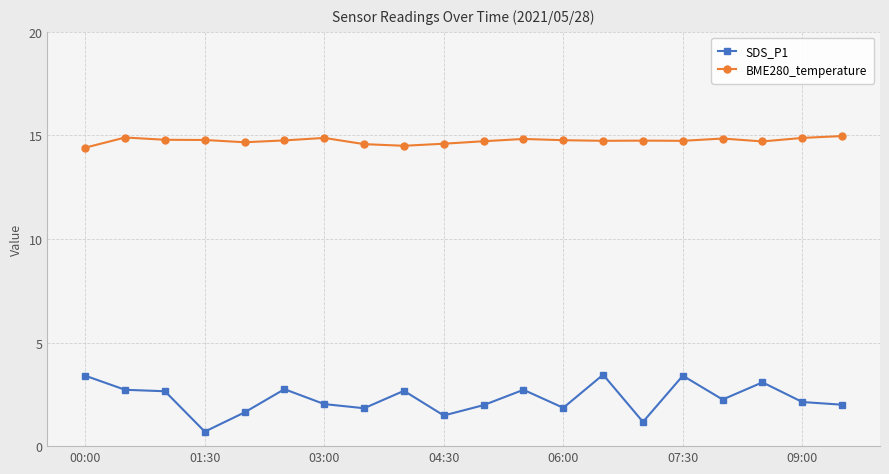

What is the value of the BME280_temperature point at the 1st from the left?

14.4